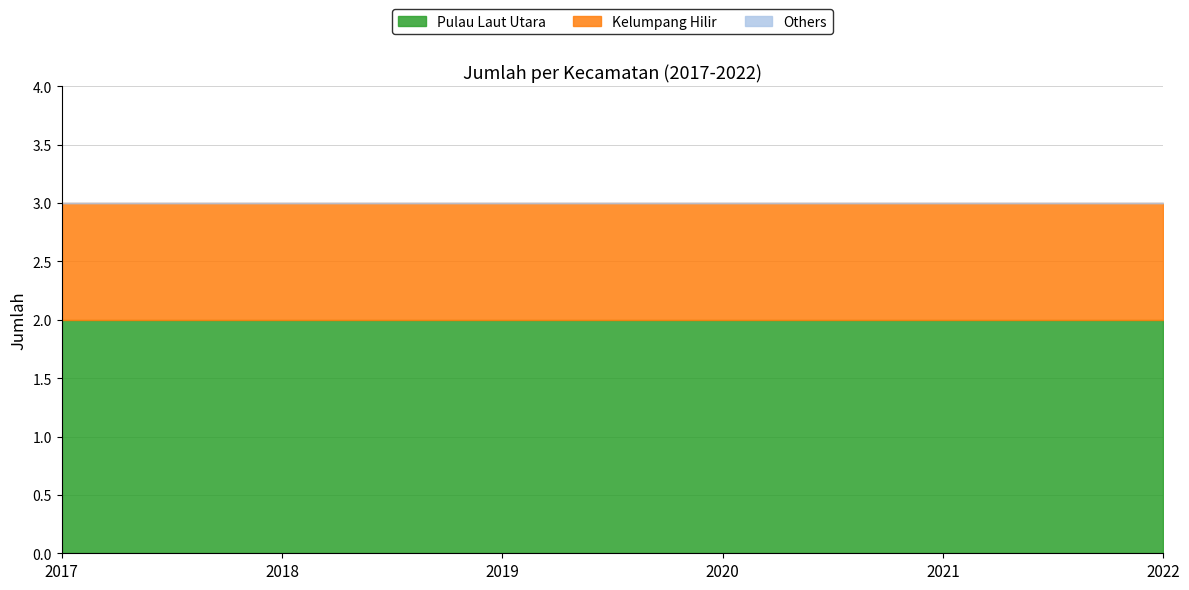

List the series in order of their peak value, lowest first.

Others, Kelumpang Hilir, Pulau Laut Utara